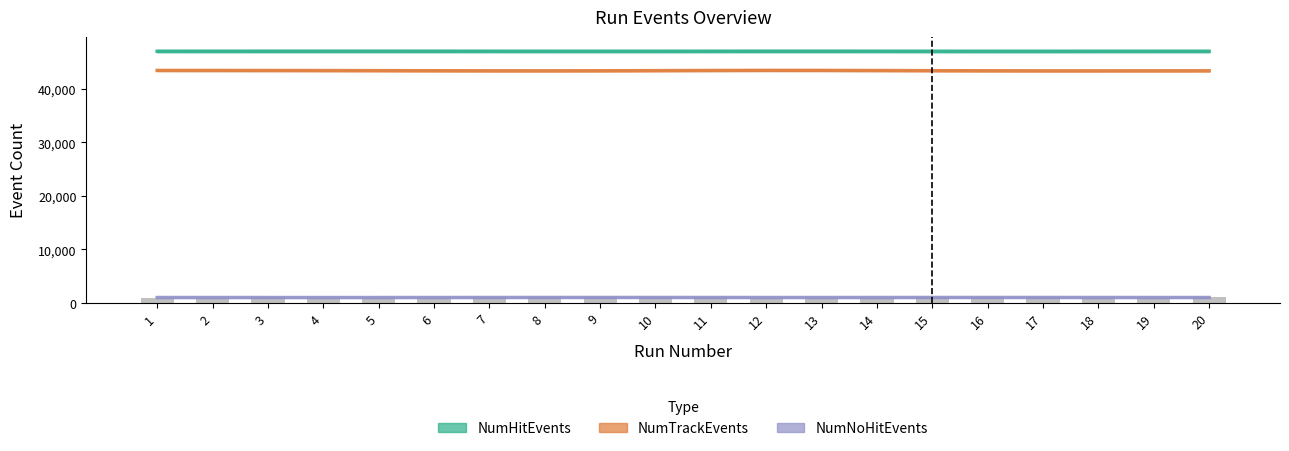

What are all the series names shown in the legend?

NumHitEvents, NumTrackEvents, NumNoHitEvents